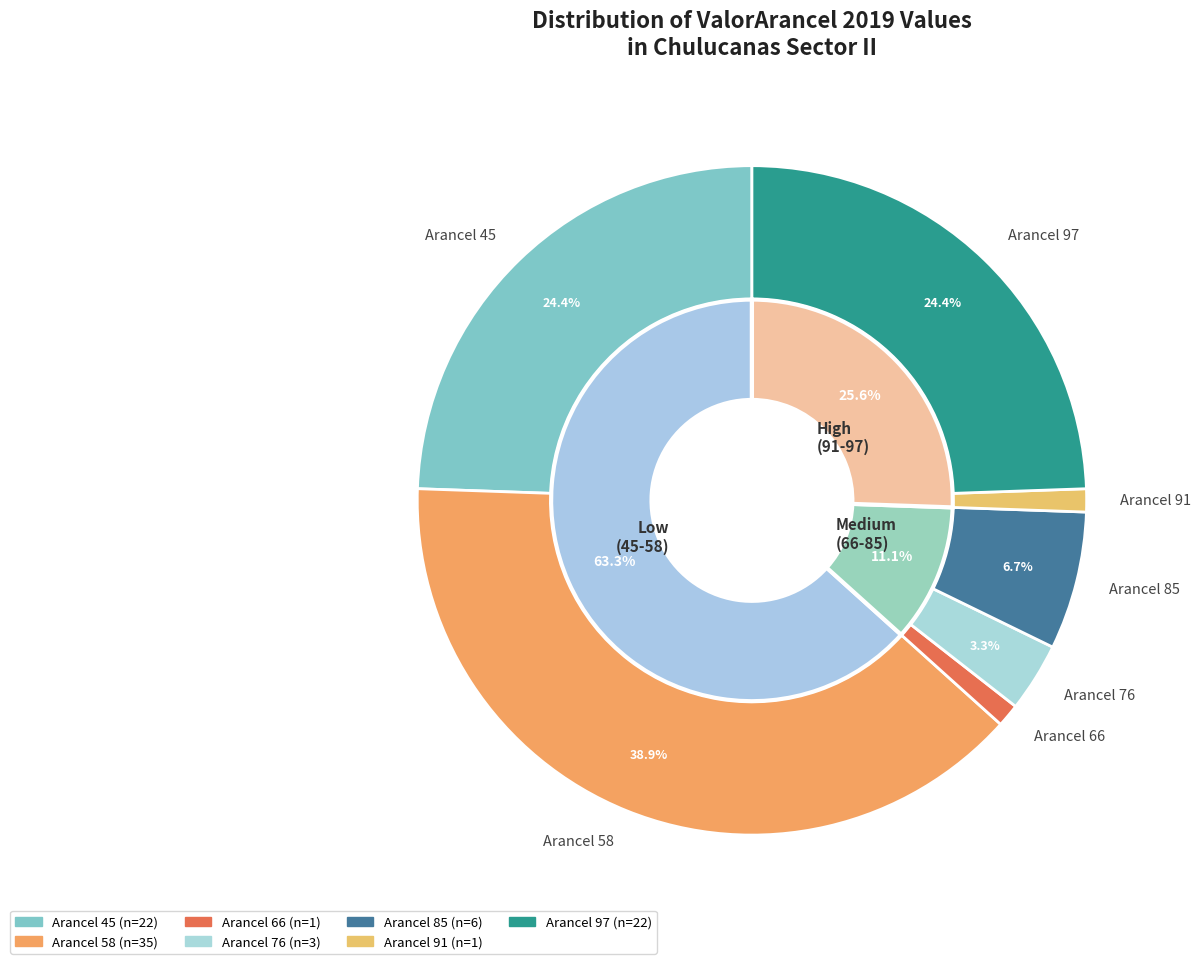

How many slices are in this pie chart?

7